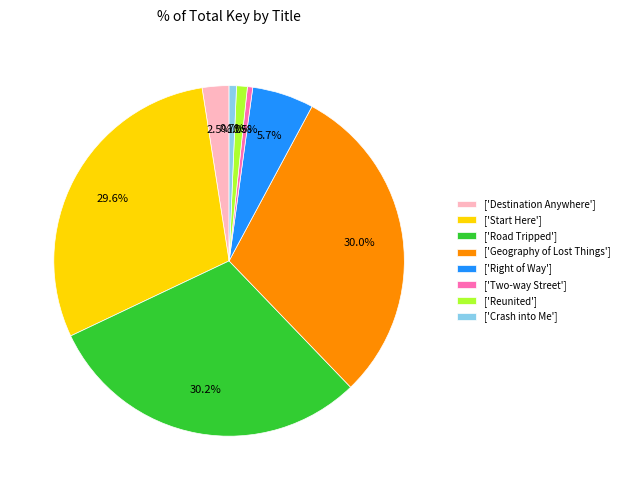

Combined, do ['Geography of Lost Things'] and ['Crash into Me'] account for over 50%?

No